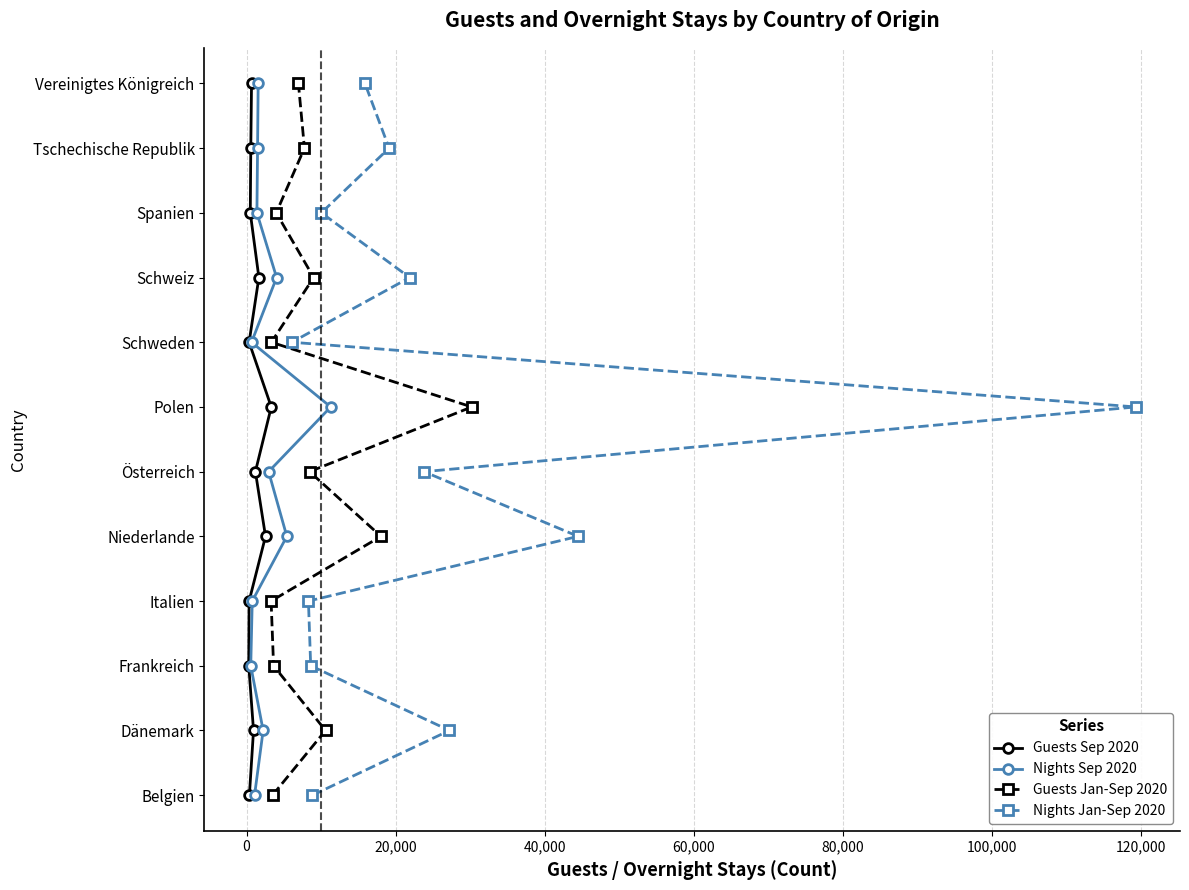

Is this an area chart (filled region under the line)?

No